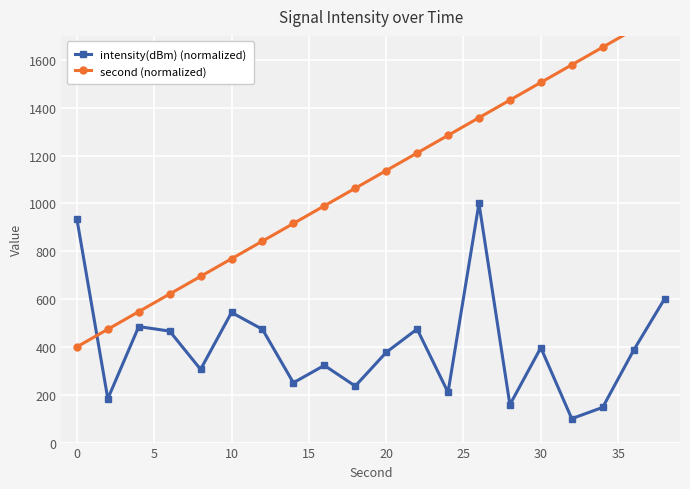

Which series has the largest range (max minus min)?

second (normalized)